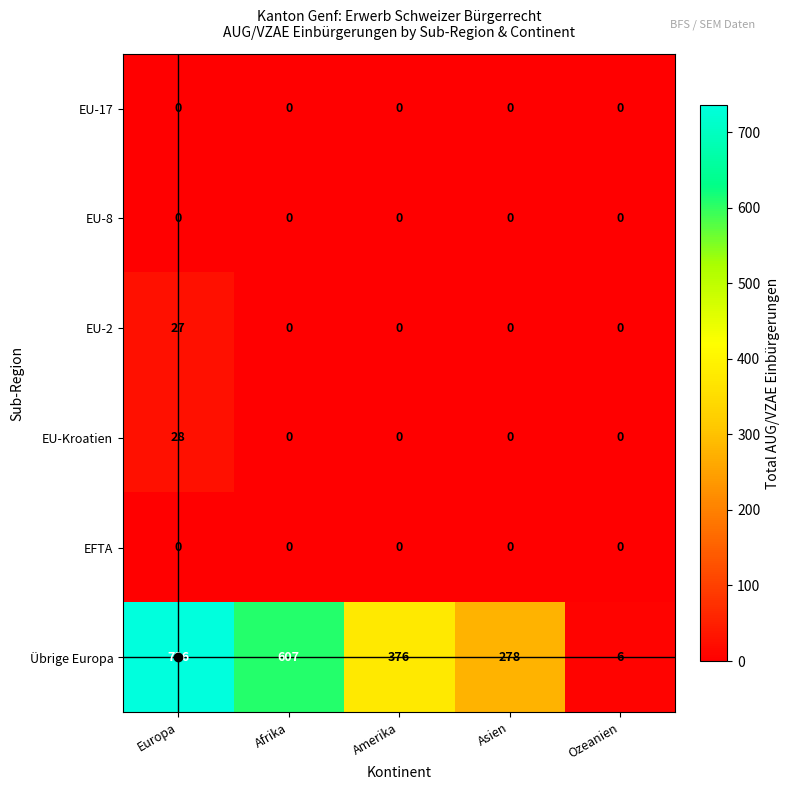

What is the total value across all series at Ozeanien?

6